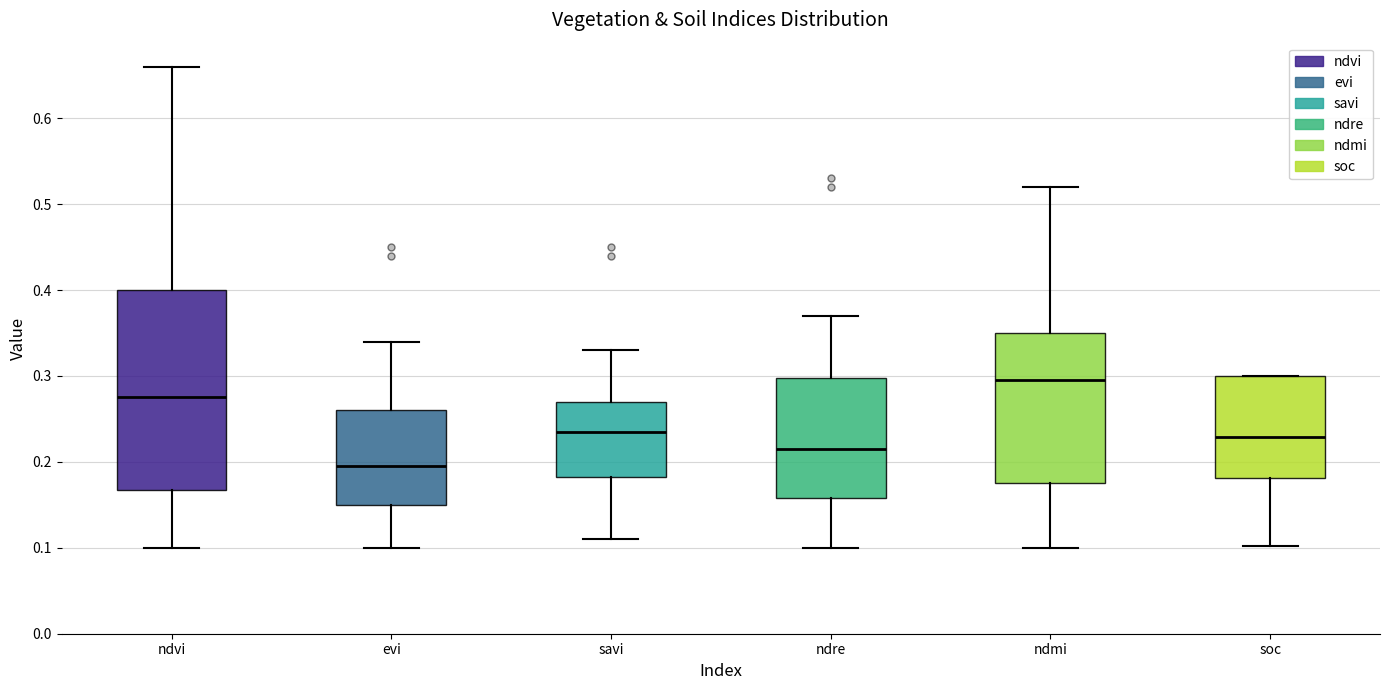

Reading left to right, transcribe this box plot: for each box, give where its median line is, the range the box spans, and where its two whiskers end, as read against the y-axis. The values are not printed on the chart, so give them approximately, as read against the axis.

ndvi: median 0.28, box 0.17 to 0.40, whiskers 0.10 to 0.66
evi: median 0.20, box 0.15 to 0.26, whiskers 0.10 to 0.34
savi: median 0.24, box 0.18 to 0.27, whiskers 0.11 to 0.33
ndre: median 0.22, box 0.16 to 0.30, whiskers 0.10 to 0.37
ndmi: median 0.30, box 0.18 to 0.35, whiskers 0.10 to 0.52
soc: median 0.23, box 0.18 to 0.30, whiskers 0.10 to 0.30